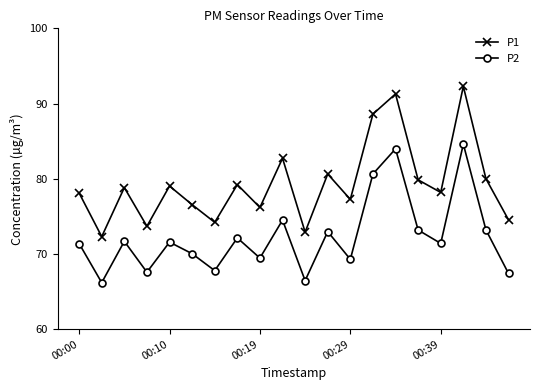

Which series has the largest range (max minus min)?

P1